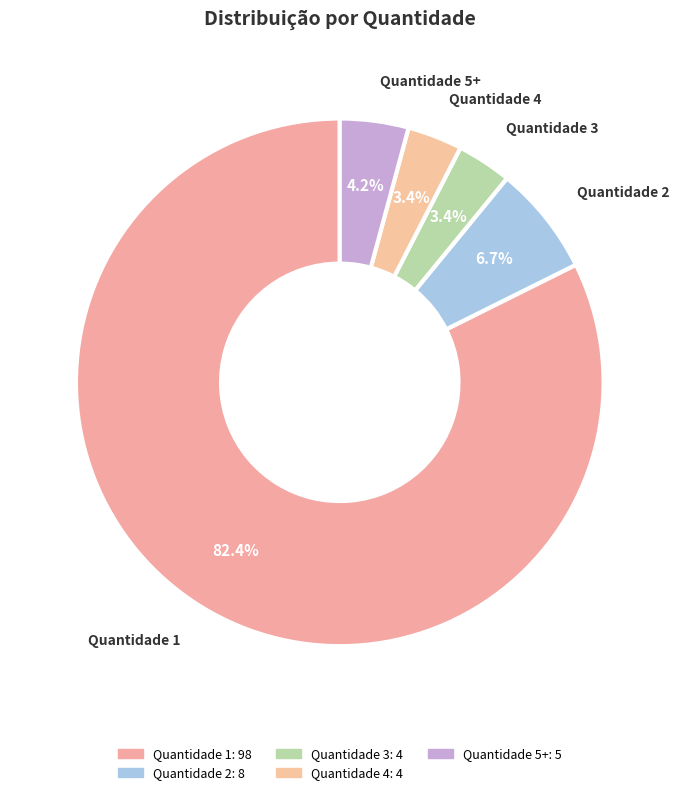

Does any single category account for the majority?

Yes